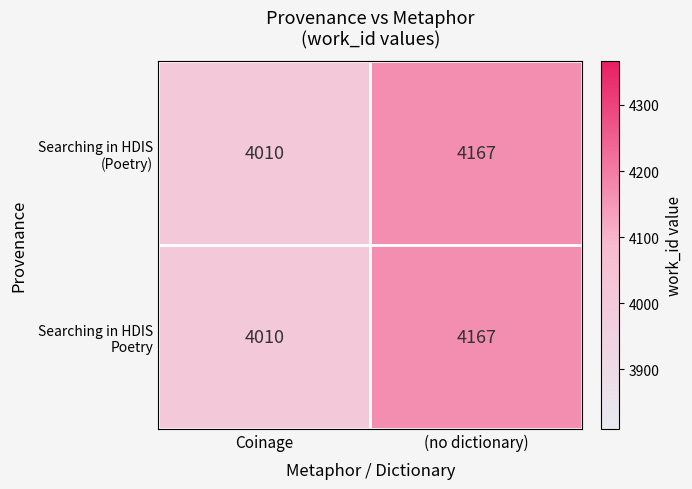

What is the total value across all series at Coinage?

8020